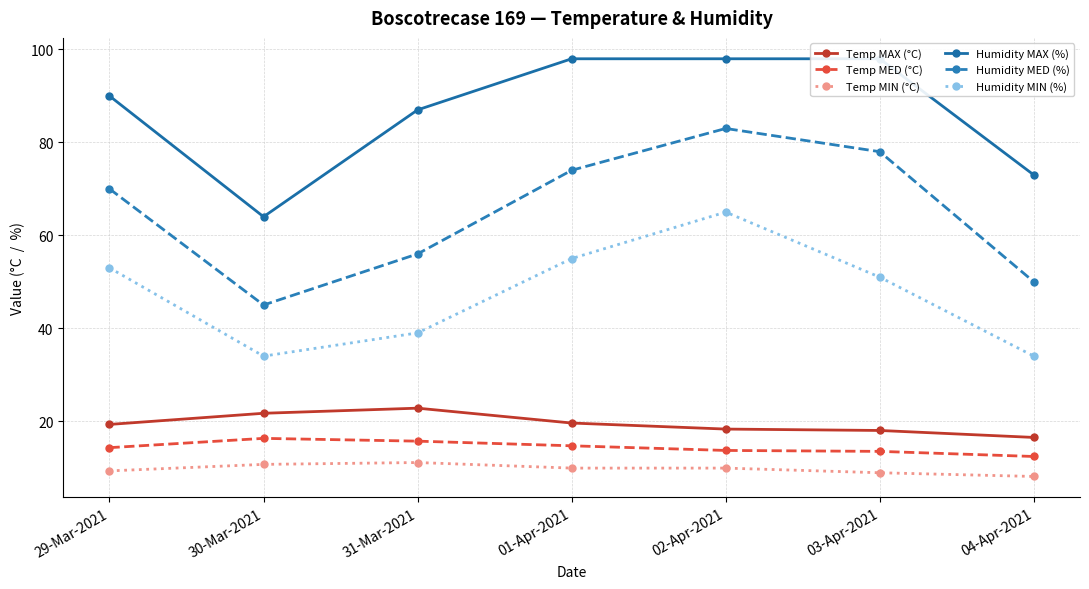

Which category has the highest value across all series?

01-Apr-2021